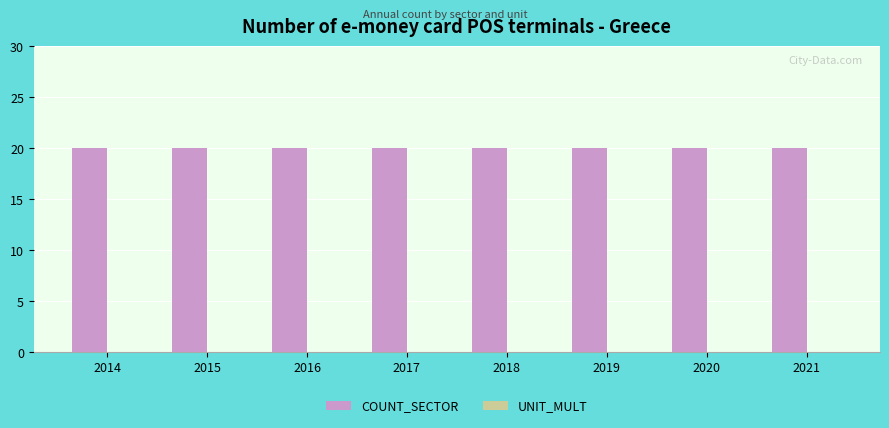

At how many categories does at least one series exceed 1?

8